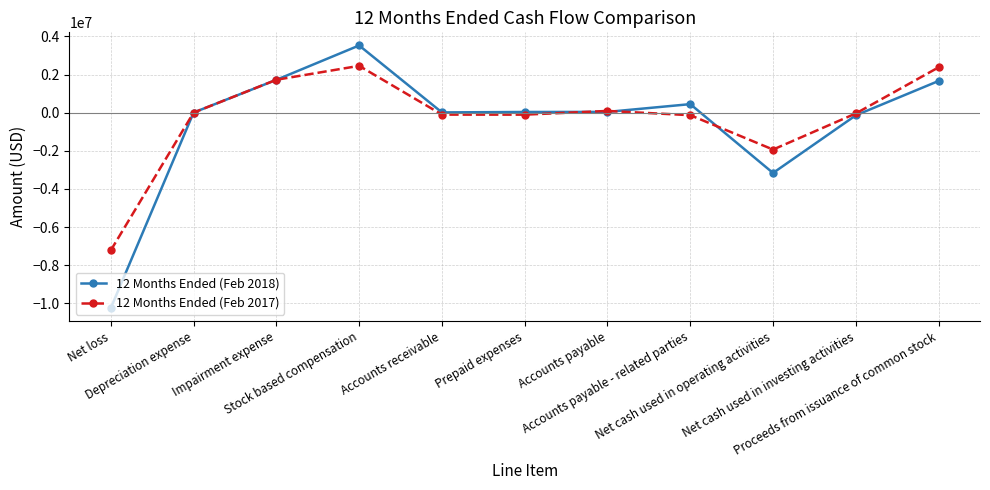

In 12 Months Ended (Feb 2018), how many points are lower than both neighbors (excluding endpoints)?

2